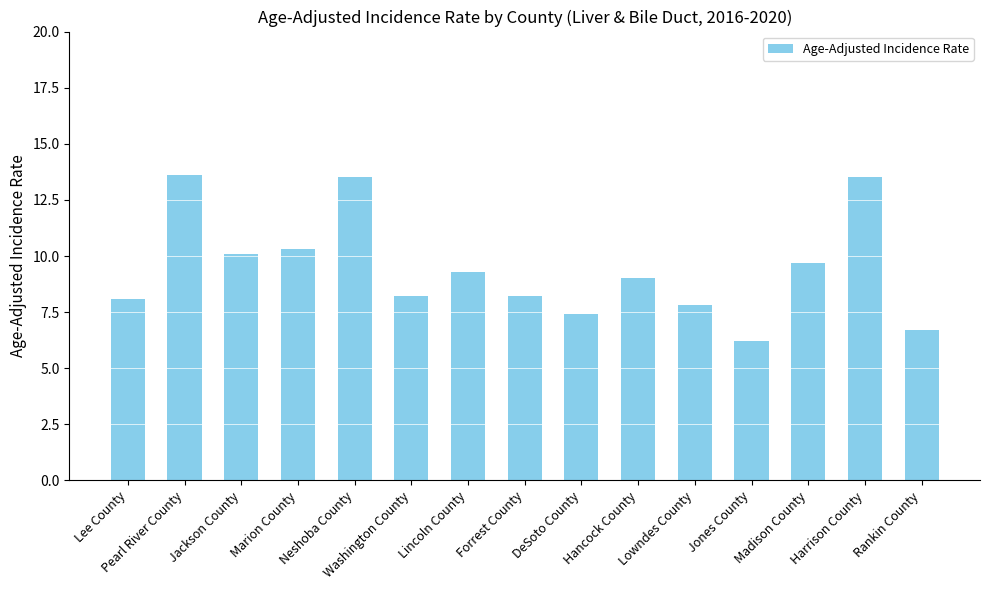

Approximately how many times larger is the value at Hancock County compared to Lee County?

1.1